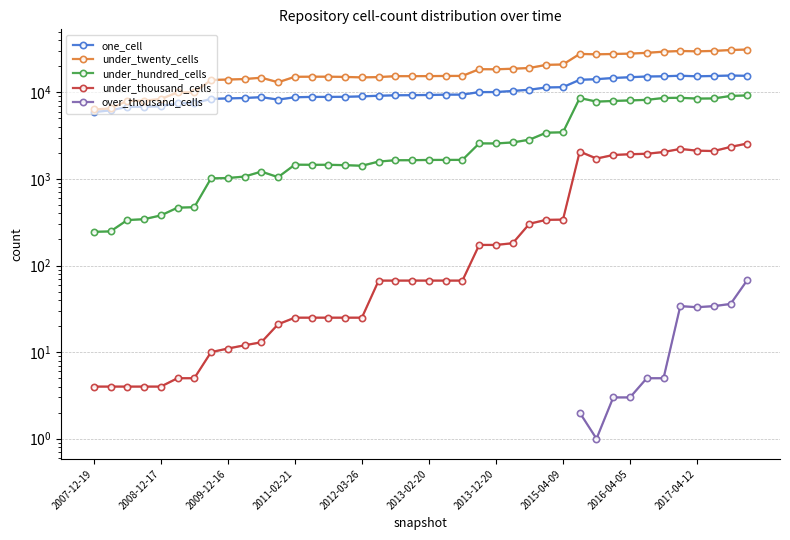

What is the value of the under_thousand_cells point at the 34th from the left?

1954.0